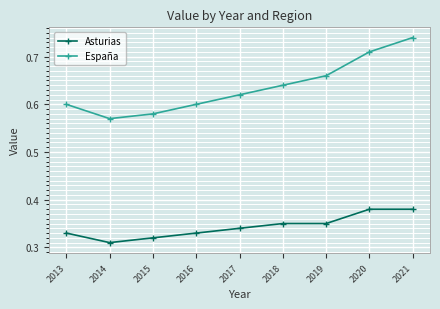

Which series has the largest range (max minus min)?

España